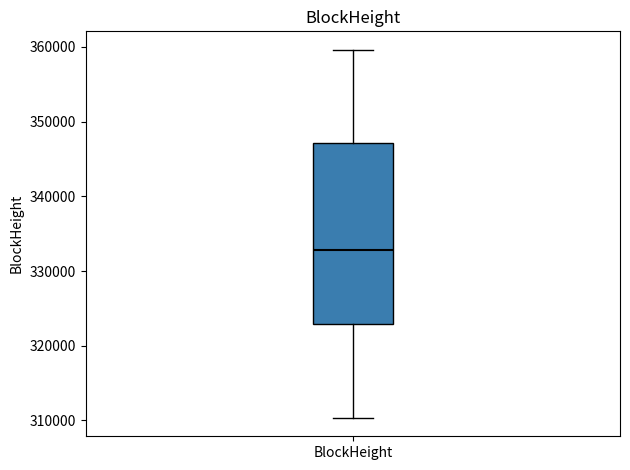

Transcribe this box plot: give where the median line is, the range the box spans, and where the two whiskers end, as read against the y-axis. The values are not printed on the chart, so give them approximately, as read against the axis.

median 333000, box 323000 to 347000, whiskers 310000 to 360000